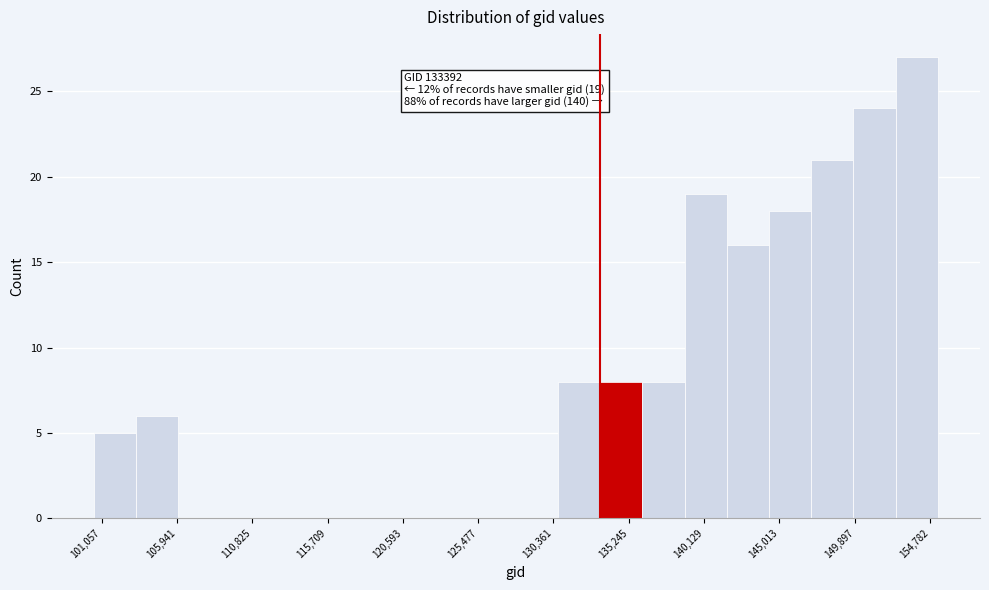

Which range on the x-axis has the tallest bar?

152500 to 155500